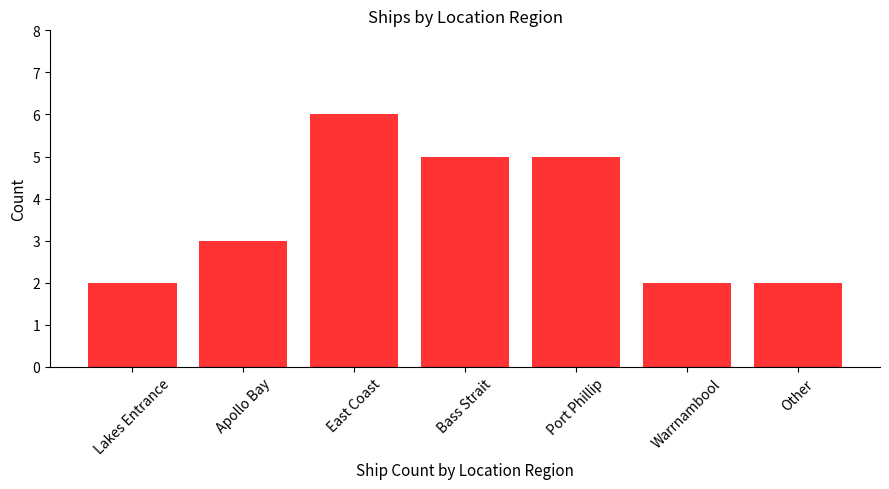

What is the greatest value displayed?

6